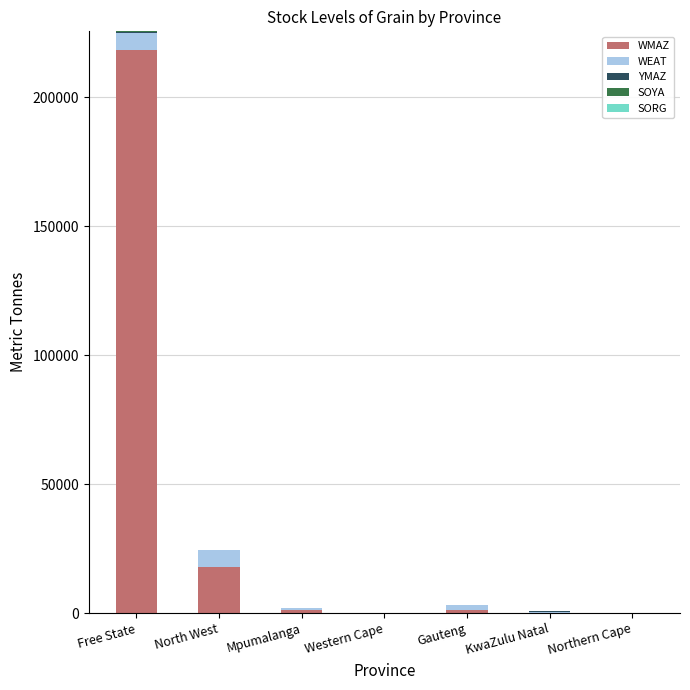

At which category is the sum across all series the highest?

Free State